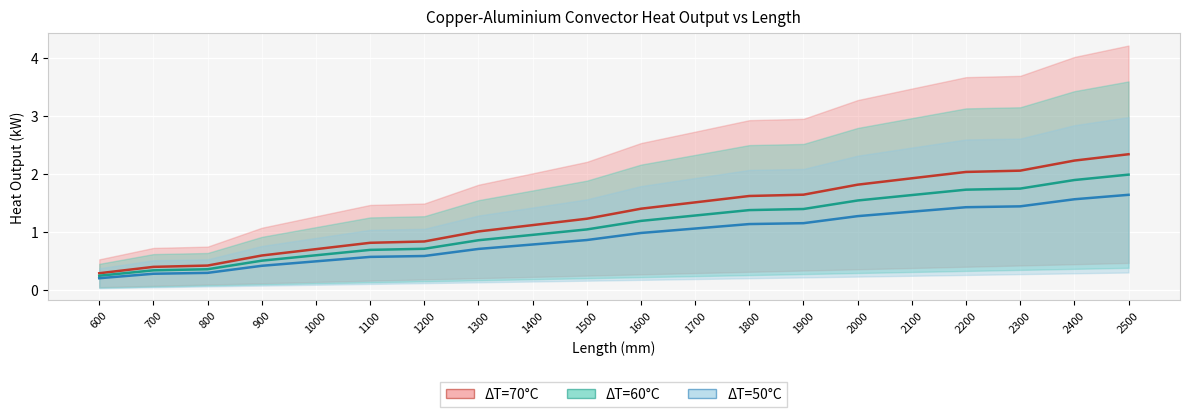

What is the total value across all series at 800?

1.1